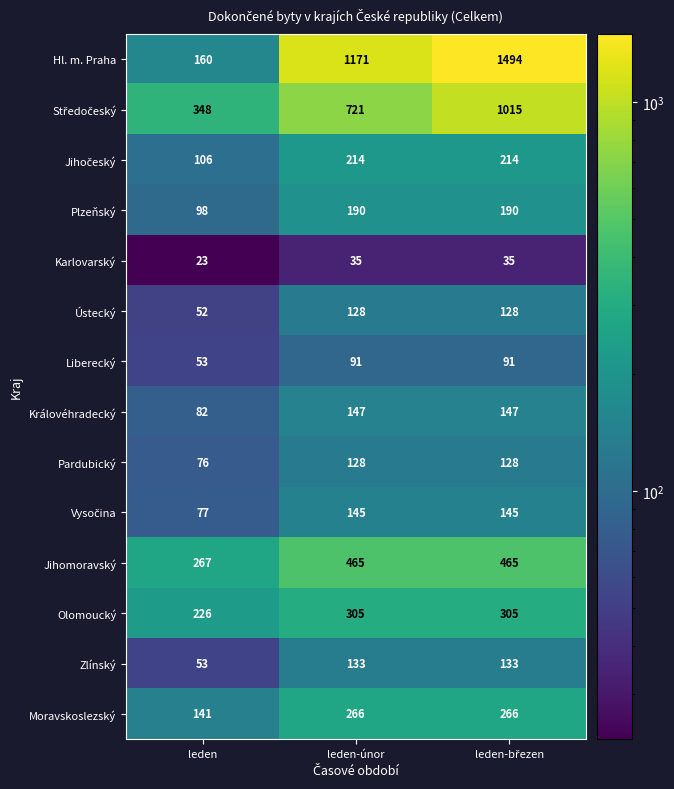

Which series has the widest spread of values?

Hl. m. Praha